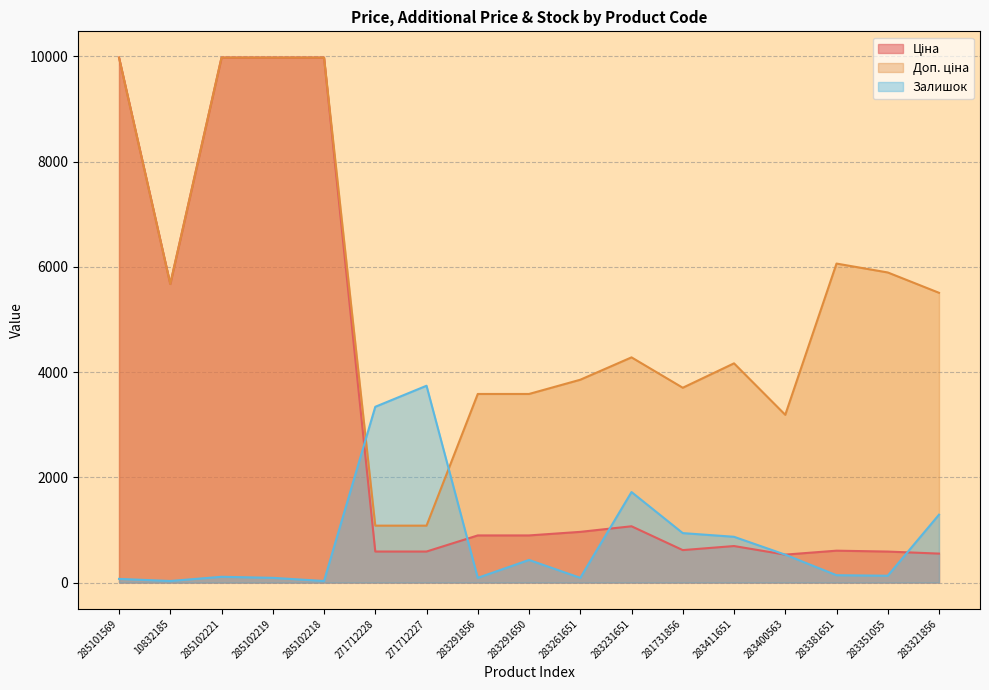

Rank the series at 283351055 from highest to lowest value.

Доп. ціна, Ціна, Залишок